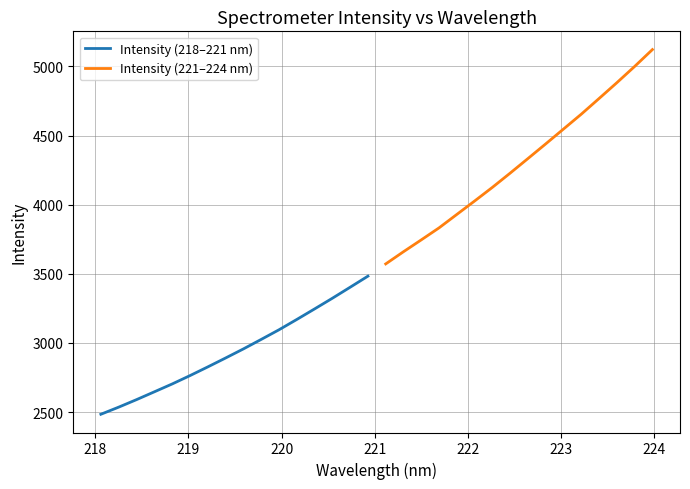

What is the highest value of the Intensity (218–221 nm) series?

3483.3